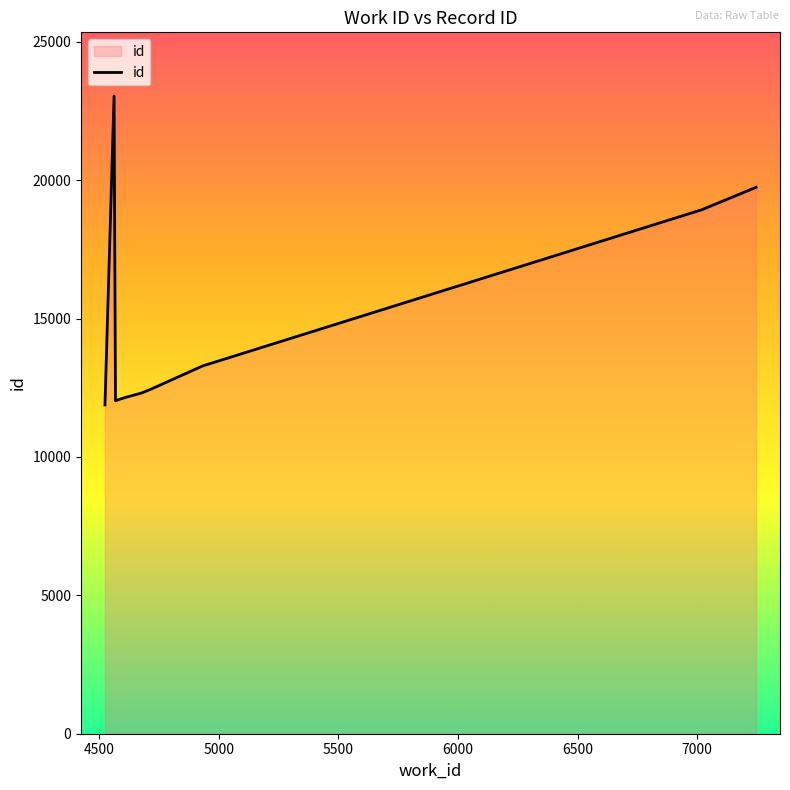

What is the minimum value shown in the chart?

11880